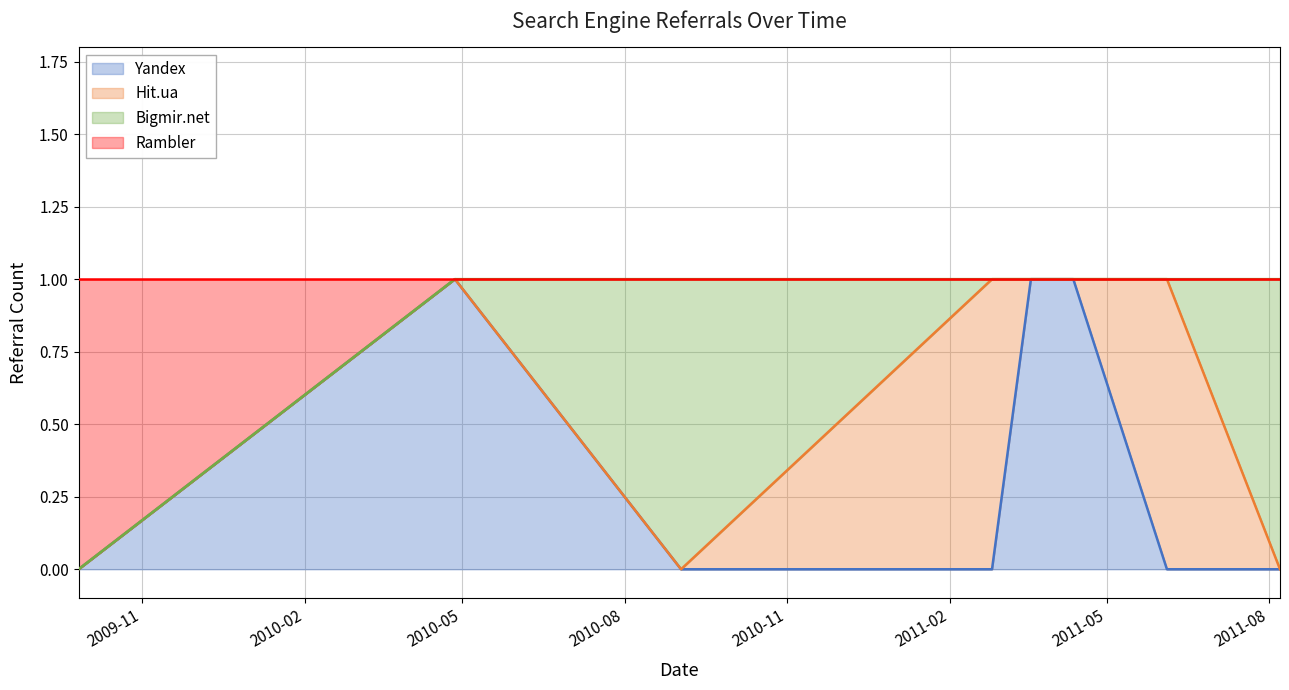

What is the sum of all Rambler values?

7